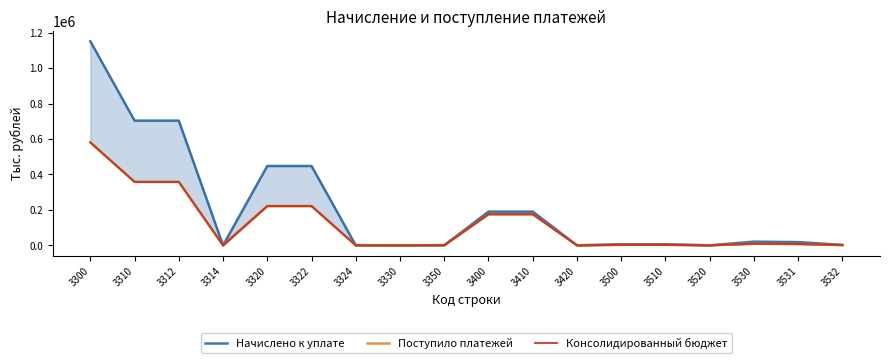

What is the difference between the highest and lowest values at 3531?

10729